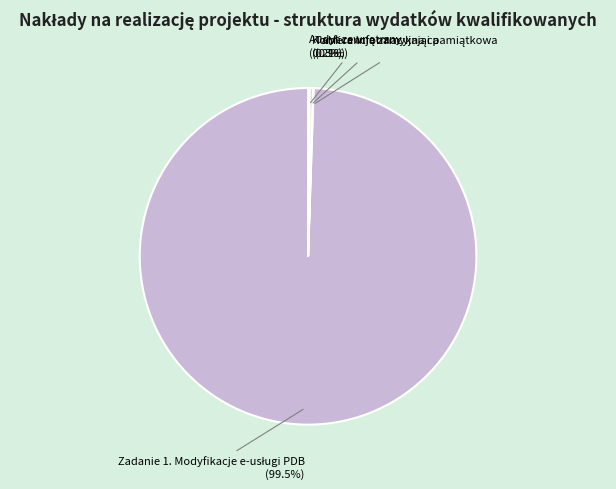

Is there a majority slice in this chart?

Yes